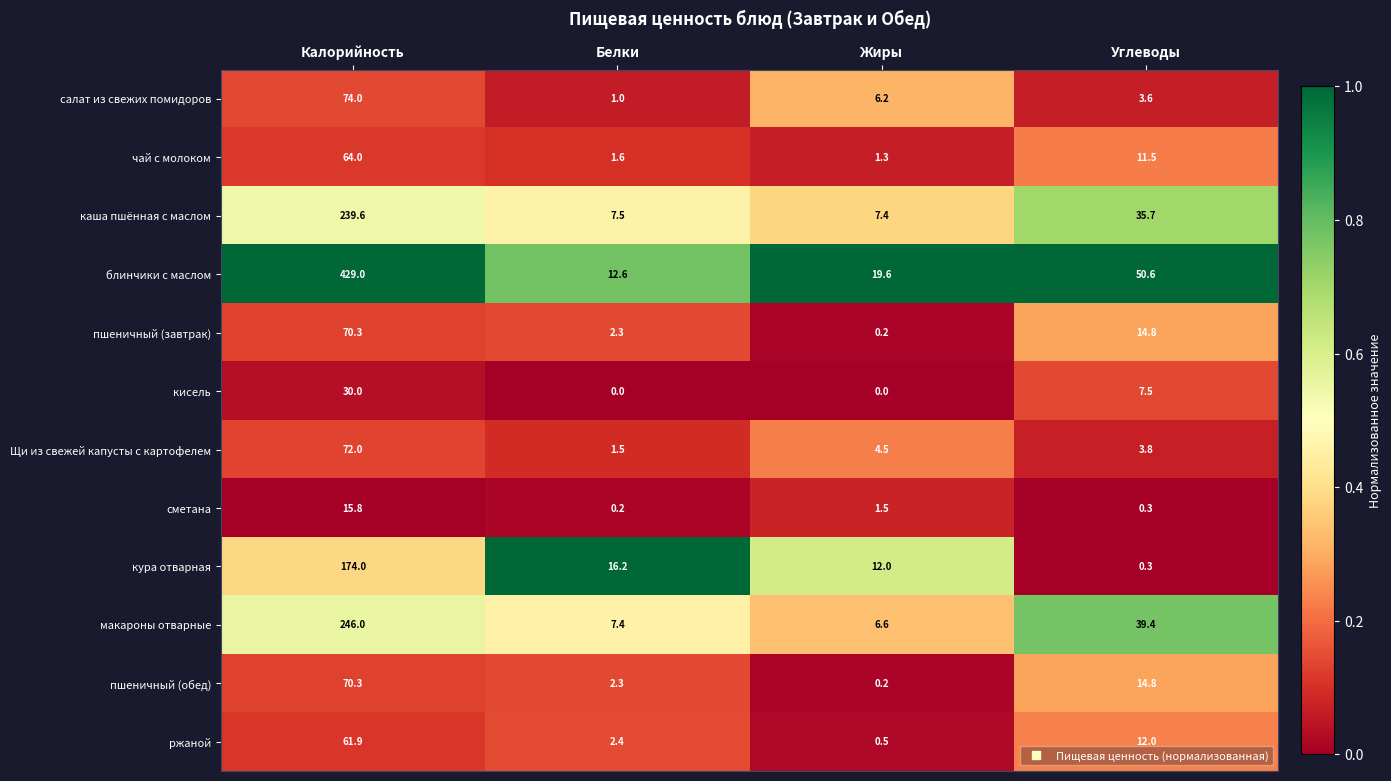

What is the sum of all блинчики с маслом values?

511.8